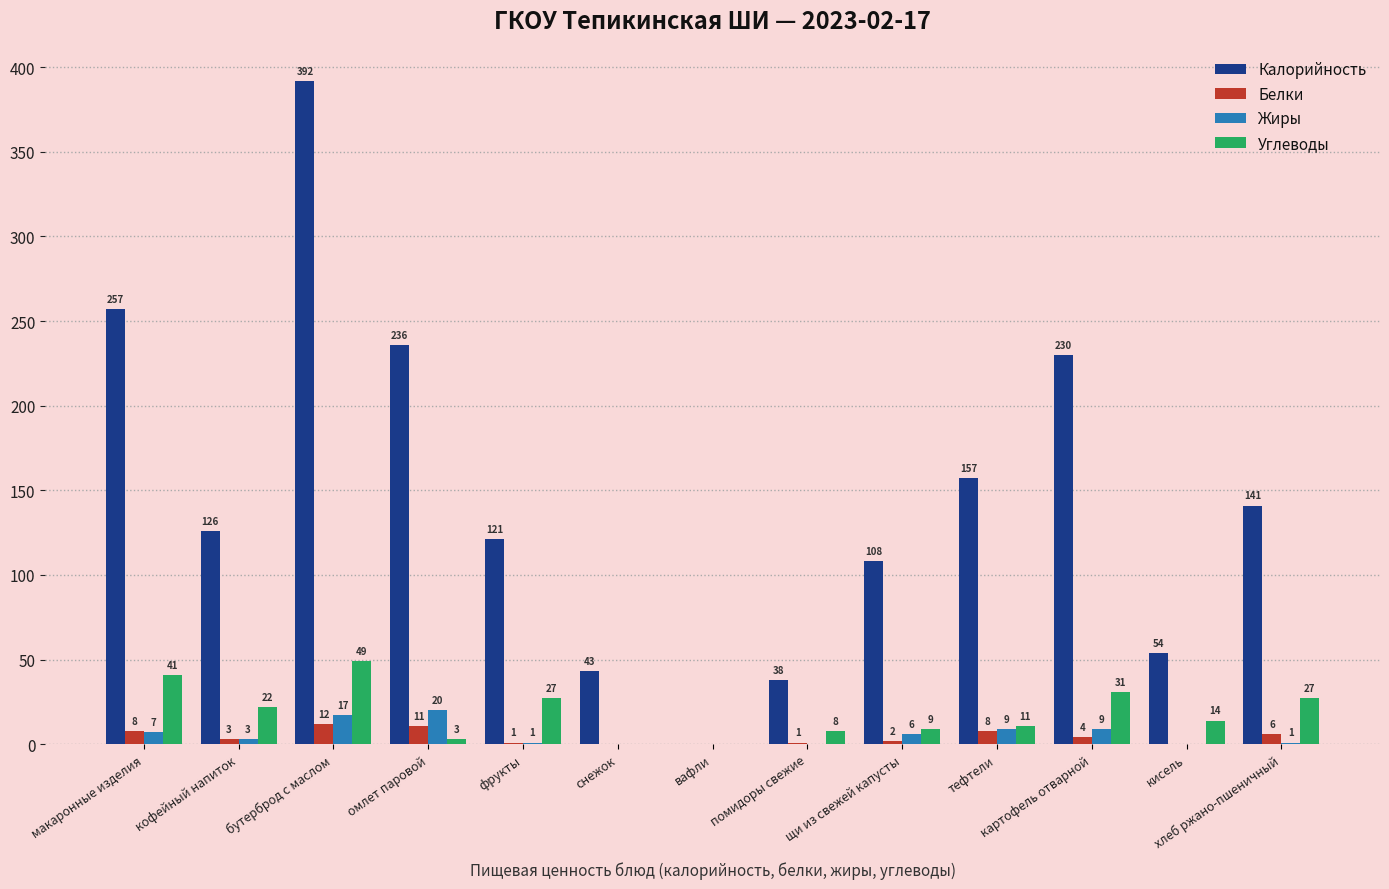

Where does the Углеводы series first go above 14?

макаронные изделия